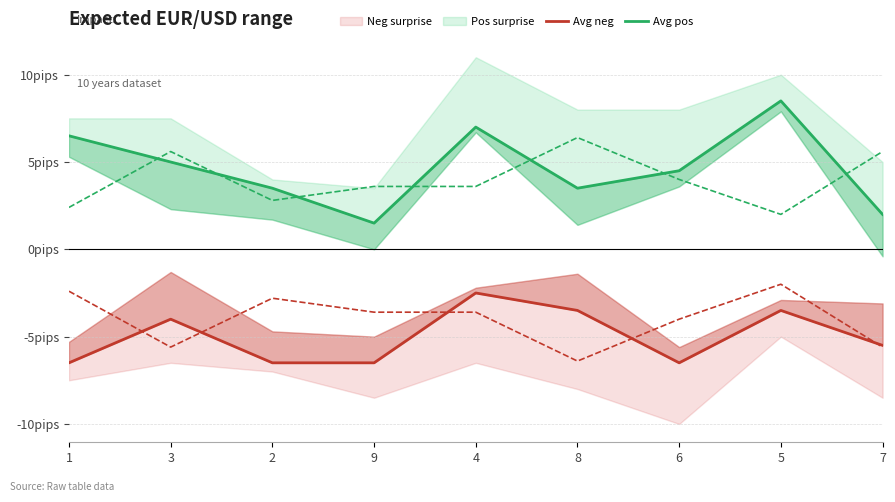

Count the number of categories in the chart.

9